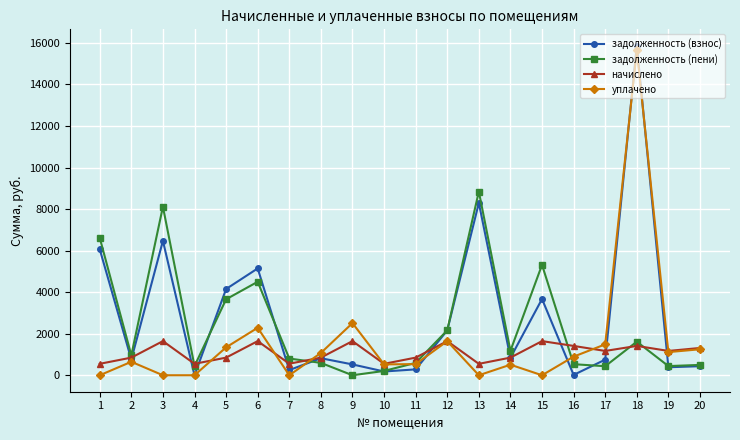

Which series has the widest spread of values?

задолженность (взнос)